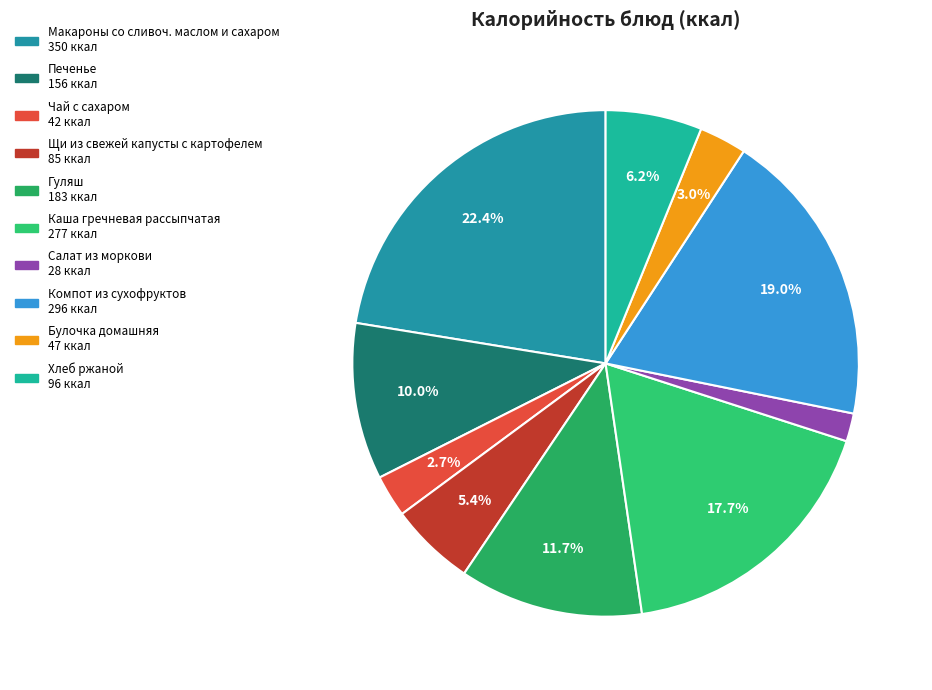

Is Салат из моркови the majority of the pie?

No